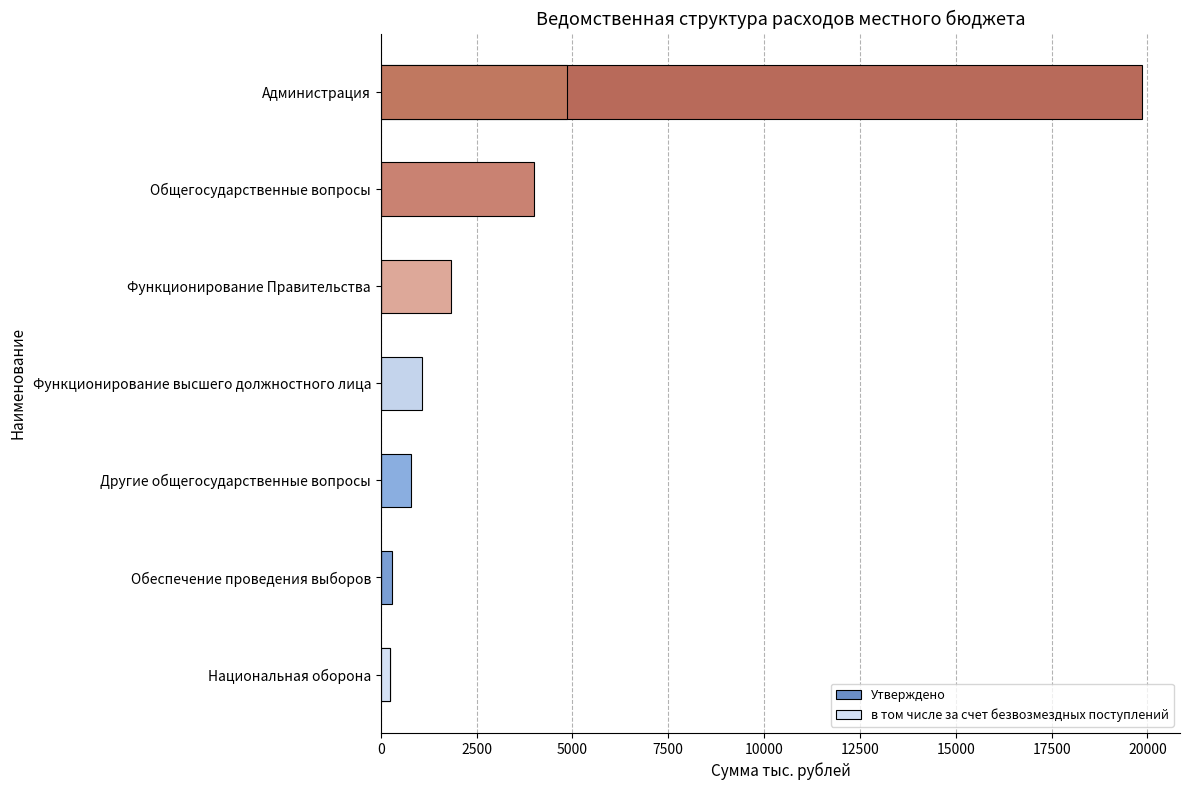

What are all the series names shown in the legend?

Утверждено, в том числе за счет безвозмездных поступлений